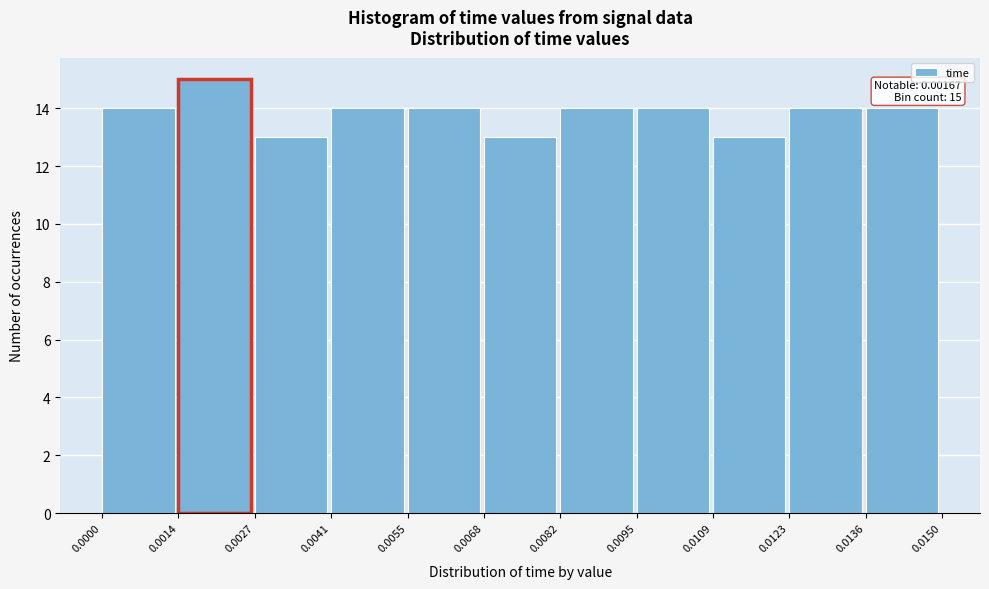

Which range on the x-axis has the tallest bar?

0.0014 to 0.0027